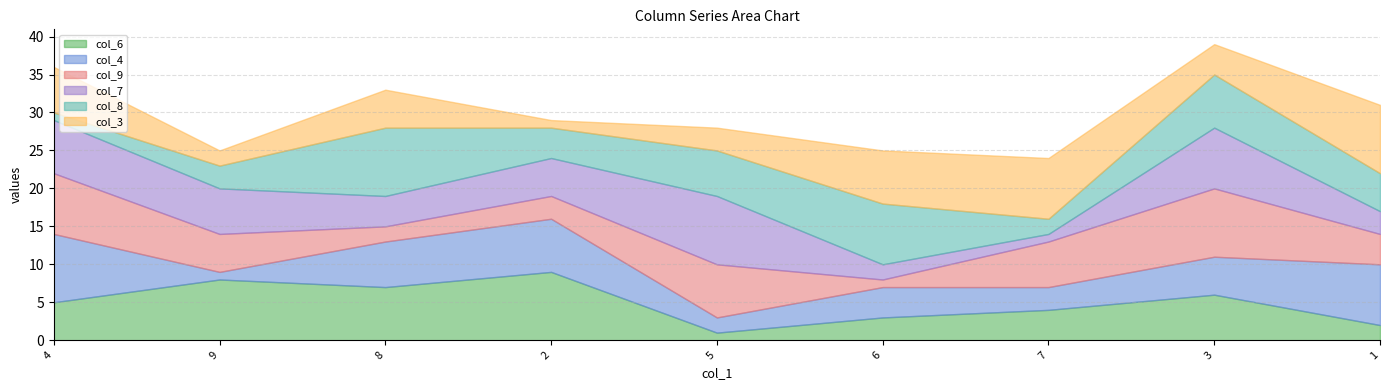

How many values in the col_3 series are below 5?

4